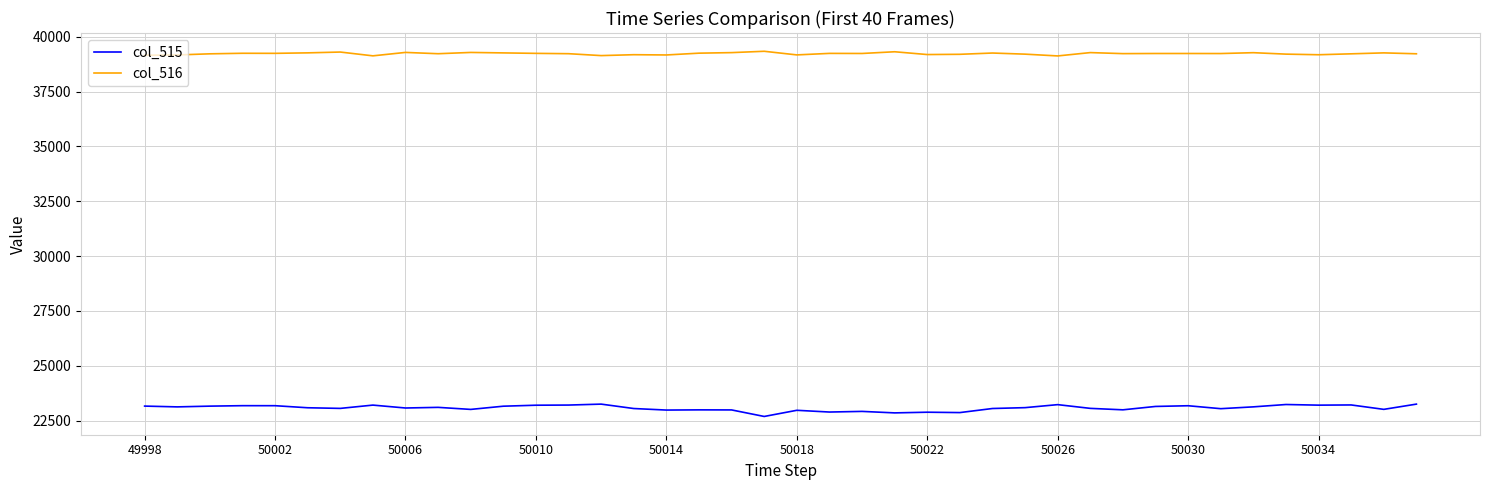

Rank the series by their average value, from highest to lowest.

col_516, col_515